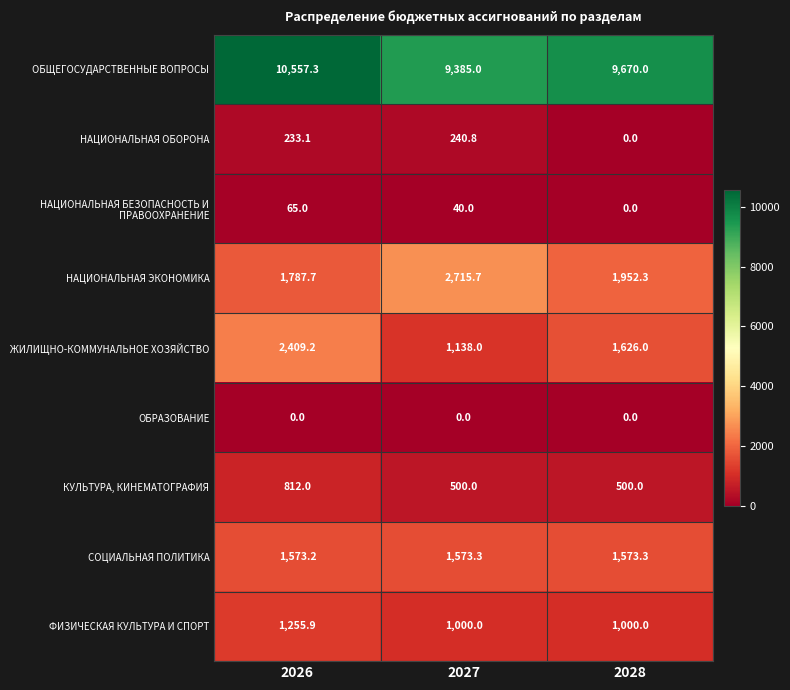

At how many categories does at least one series exceed 3631?

3